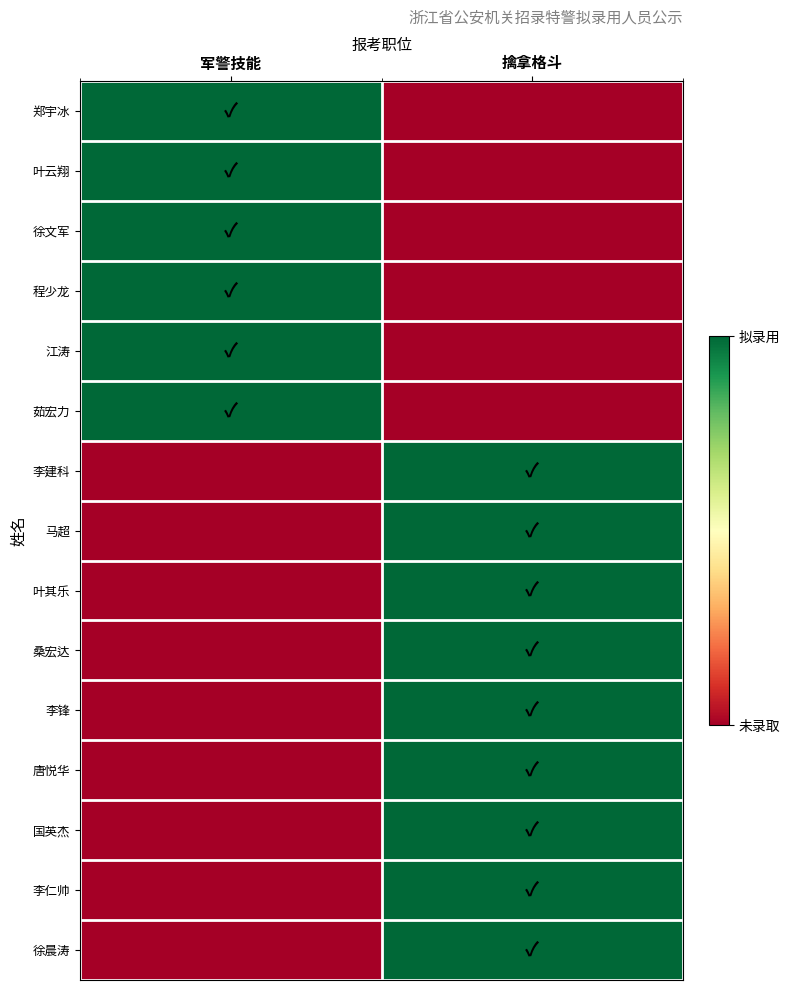

Which label corresponds to the largest value in the chart?

军警技能